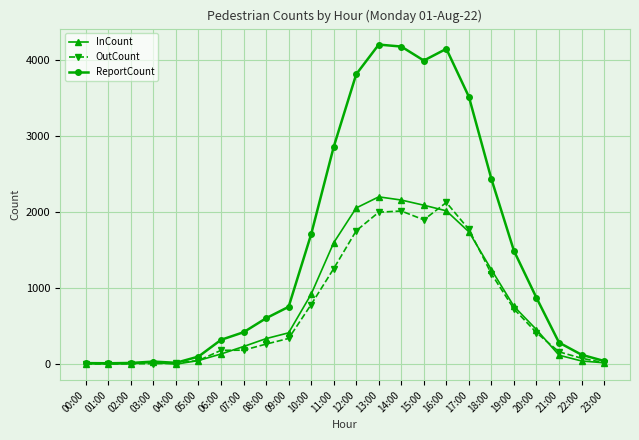

What is the label of the 18th point from the left?

17:00